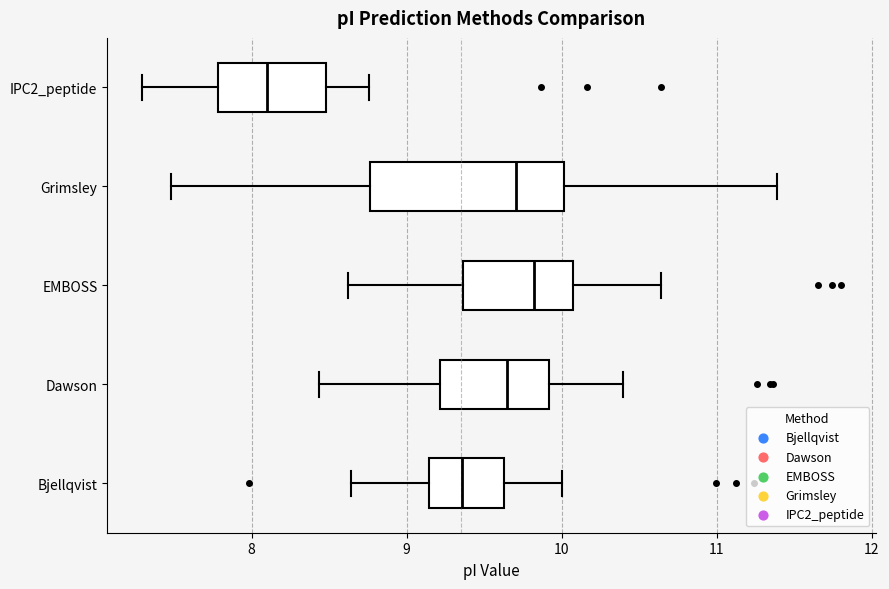

Reading bottom to top, transcribe this box plot: for each box, give where its median line is, the range the box spans, and where its two whiskers end, as read against the x-axis. The values are not printed on the chart, so give them approximately, as read against the axis.

Bjellqvist: median 9.4, box 9.1 to 9.6, whiskers 8.6 to 10.0
Dawson: median 9.6, box 9.2 to 9.9, whiskers 8.4 to 10.4
EMBOSS: median 9.8, box 9.4 to 10.1, whiskers 8.6 to 10.6
Grimsley: median 9.7, box 8.8 to 10.0, whiskers 7.5 to 11.4
IPC2_peptide: median 8.1, box 7.8 to 8.5, whiskers 7.3 to 8.8